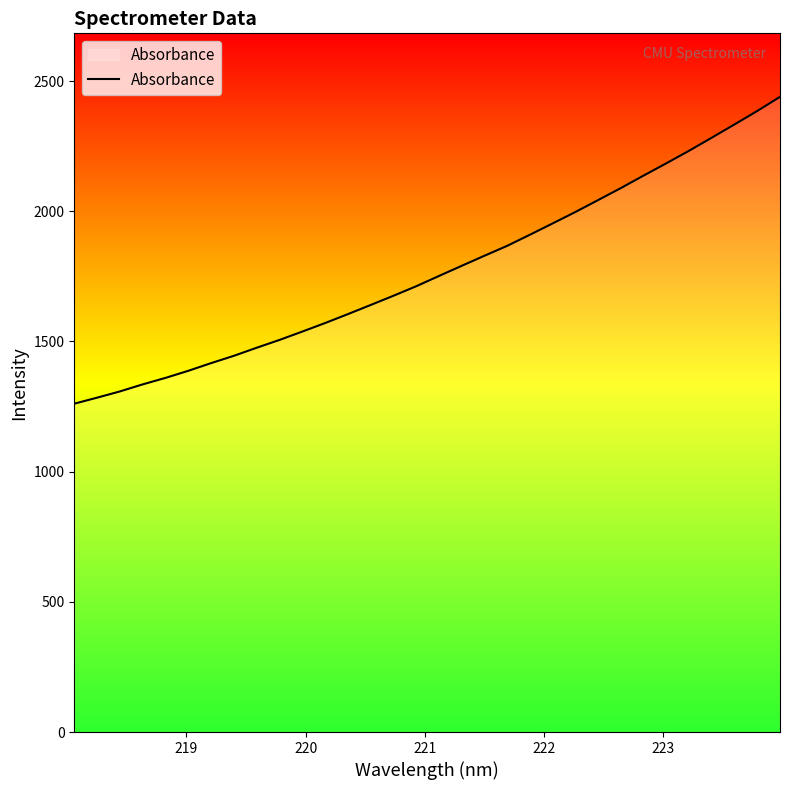

What is the minimum value shown in the chart?

1261.0